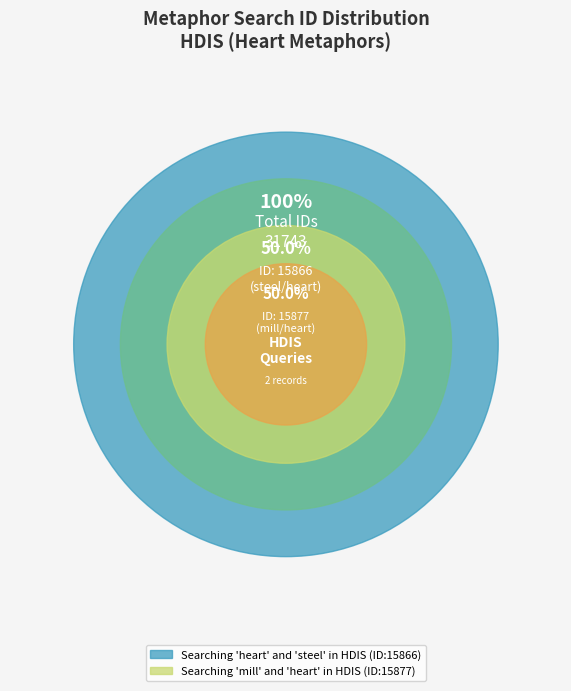

Which has a higher value, Searching 'mill' and 'heart' in HDIS or Searching 'heart' and 'steel' in HDIS?

Searching 'mill' and 'heart' in HDIS